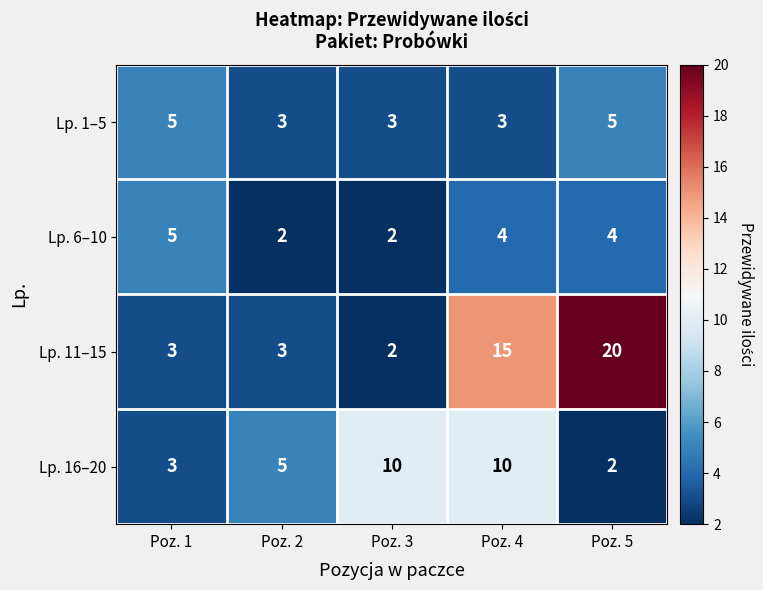

Is it true that Lp. 1–5 equals 3 at Poz. 4?

True